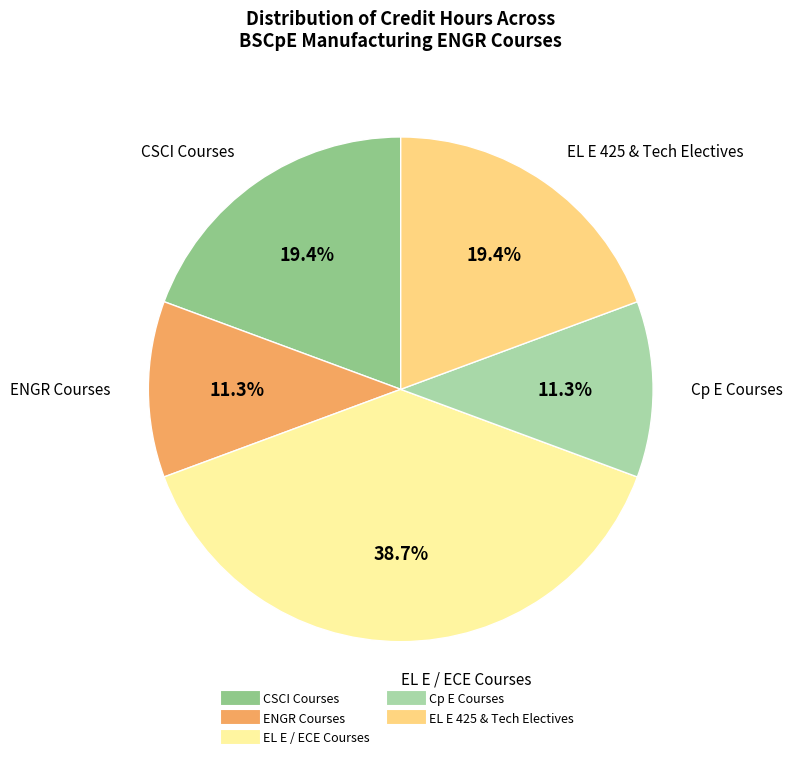

Is there any slice that represents more than half of the pie?

No